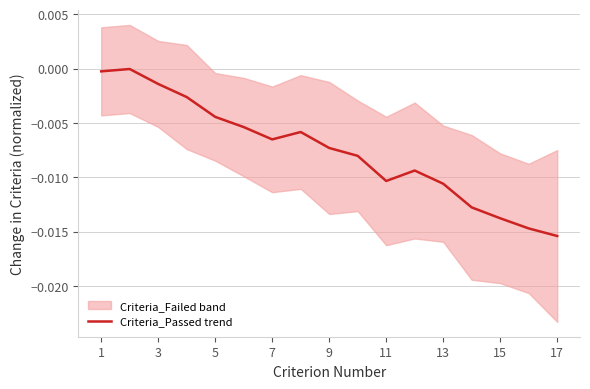

Which category has the lowest value in the Criteria_Passed trend series?

17